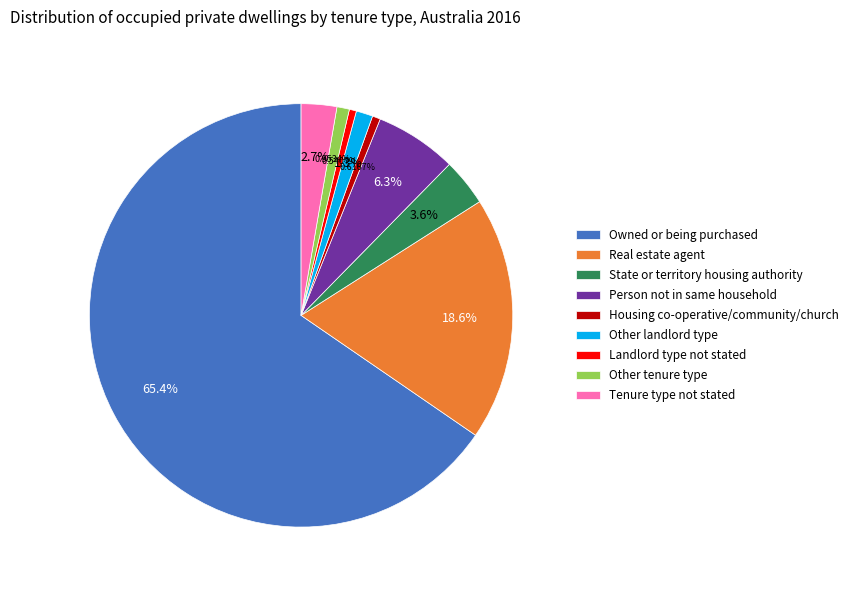

To the nearest percent, what portion does Person not in same household represent?

6%